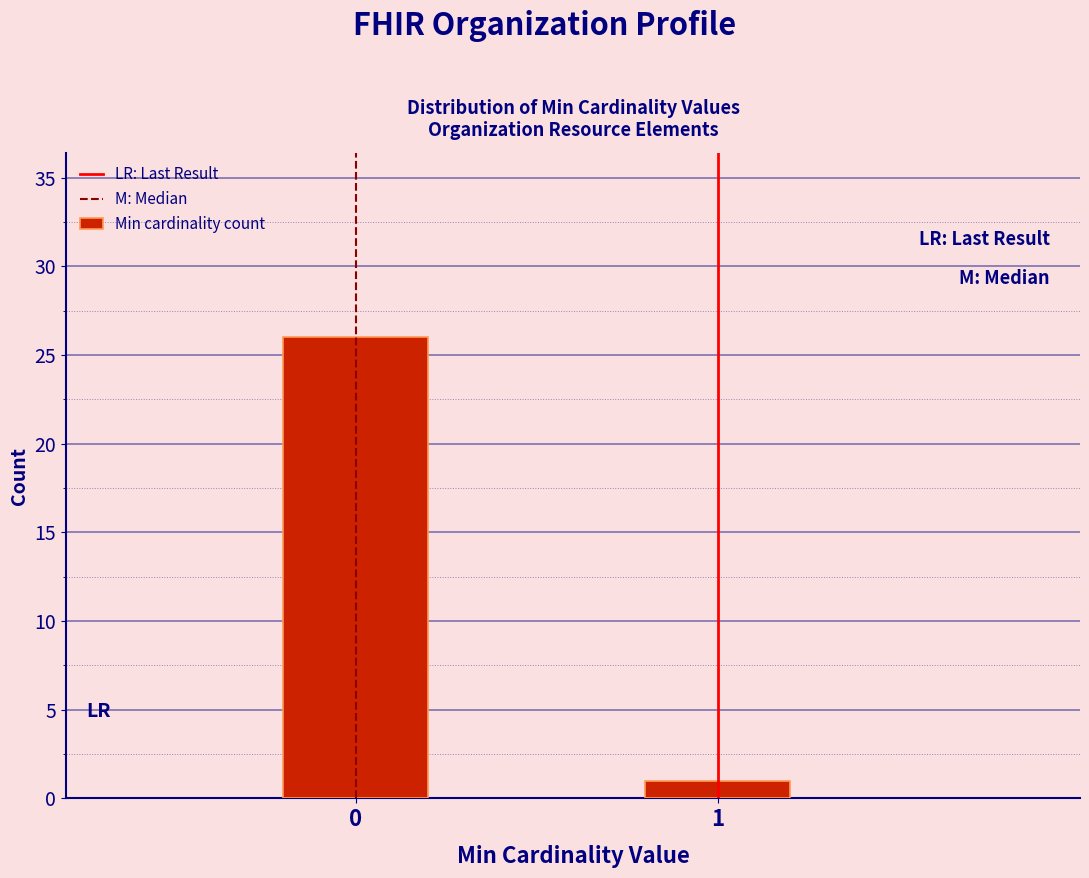

Reading right to left, transcribe all the data shown in this chart.

1	26